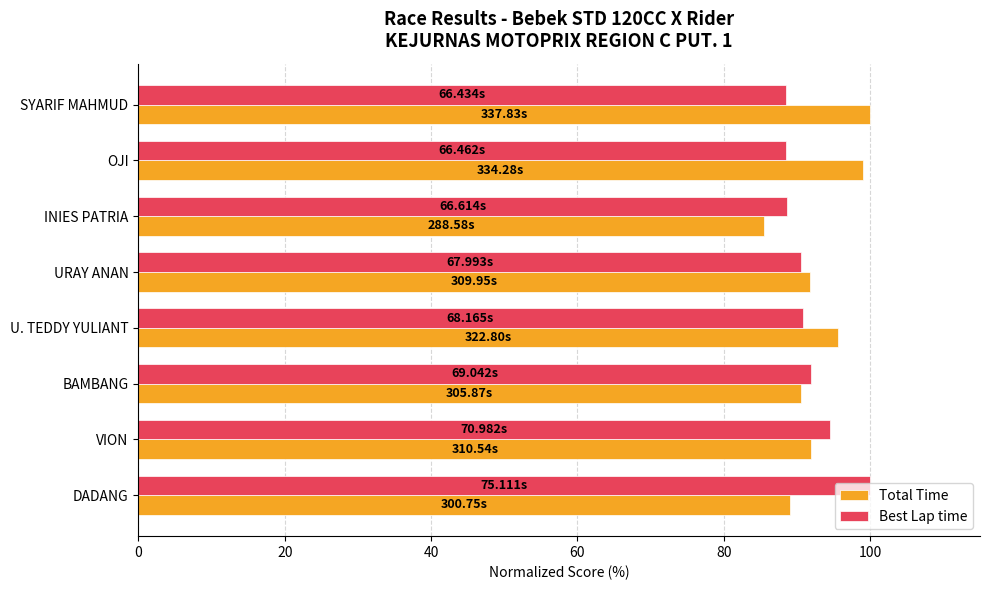

What is the difference between the second highest and minimum values in the Best Lap time series?

6.1